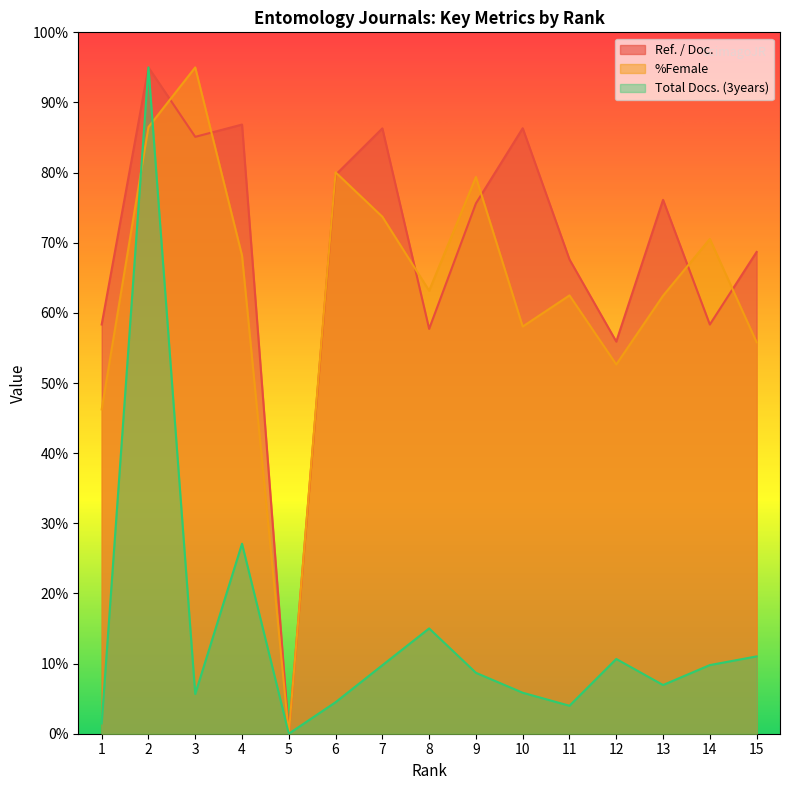

Rank the series at 11 from lowest to highest value.

Total Docs. (3years), %Female, Ref. / Doc.